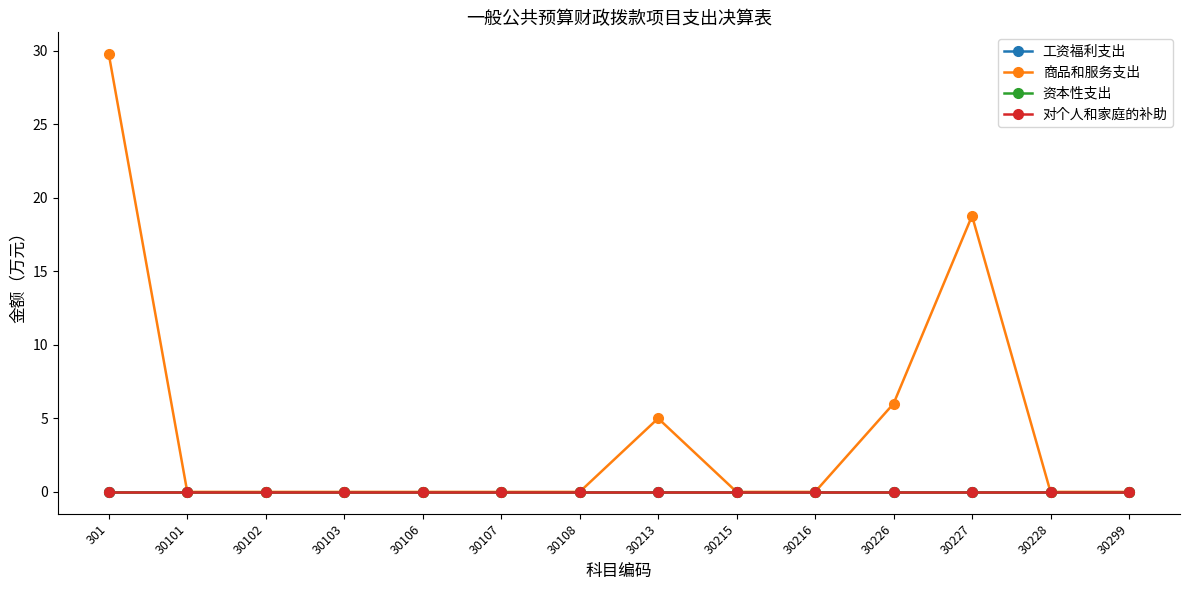

Which category has the lowest value across all series?

301